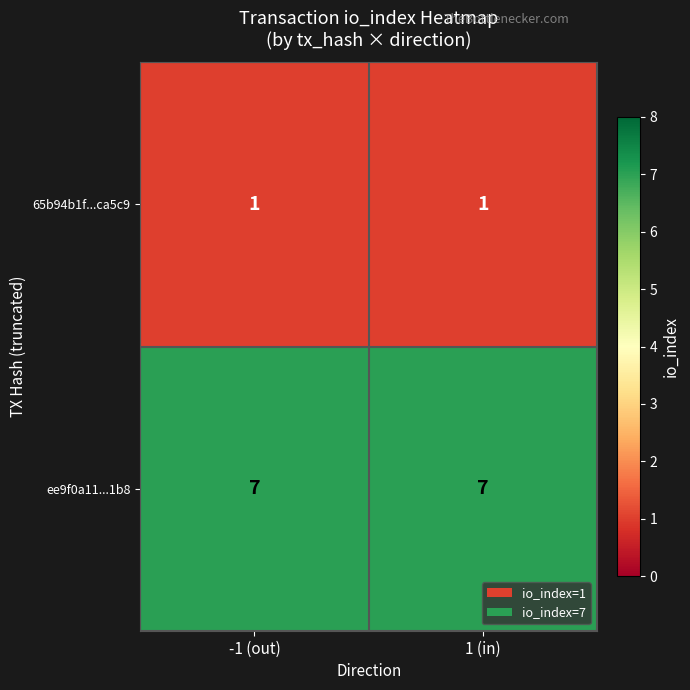

Which series has the largest total across all categories?

ee9f0a11...1b8